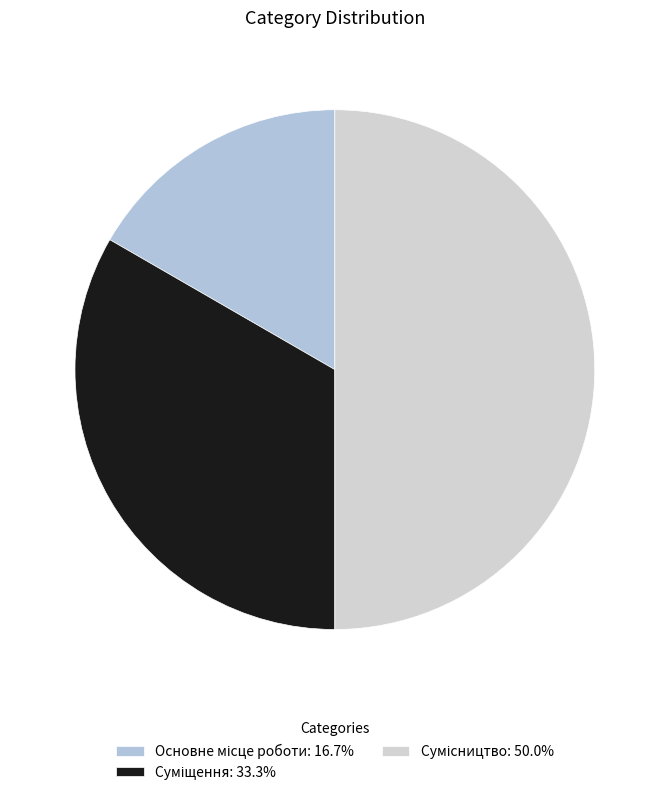

How many segments does this pie chart have?

3